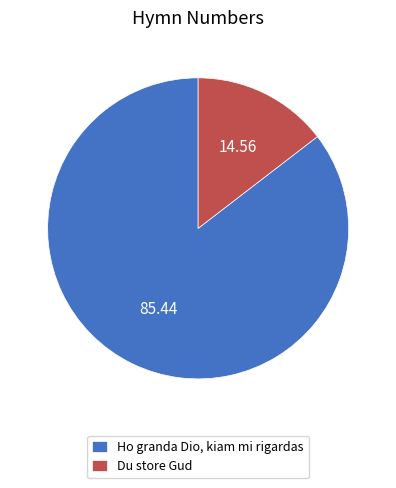

Is it true that Du store Gud is 15% of the pie?

True